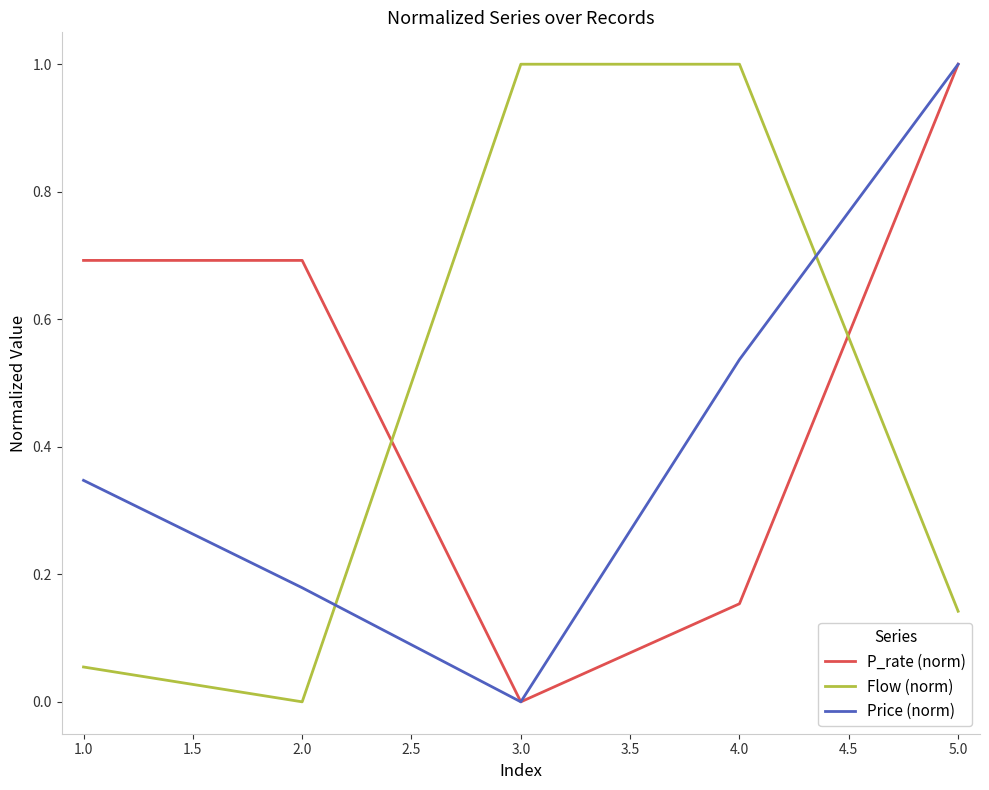

Is it true that P_rate (norm) equals 0.6 at 3.0?

False